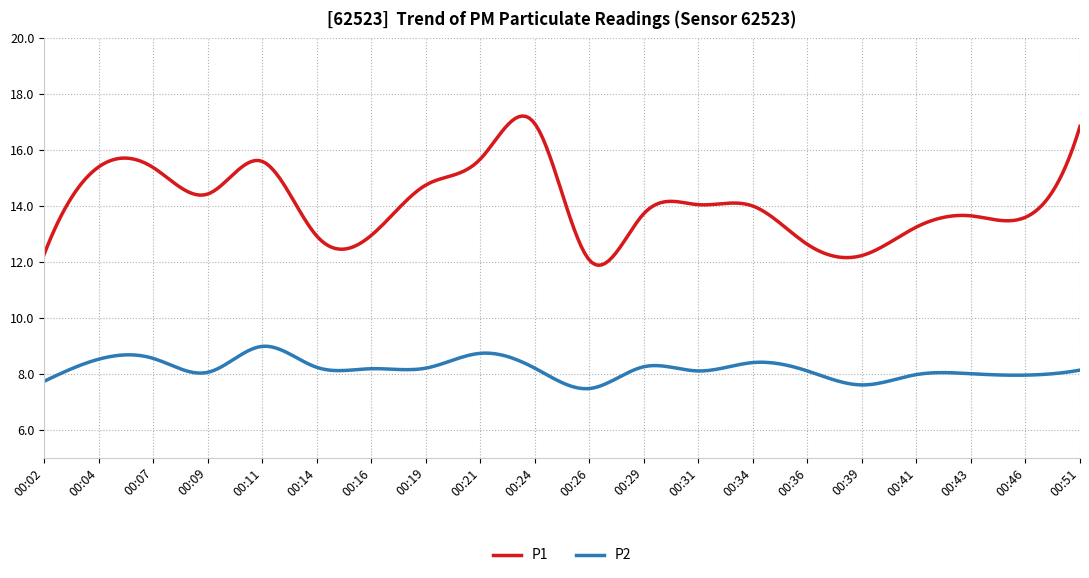

Which series has the largest range (max minus min)?

P1